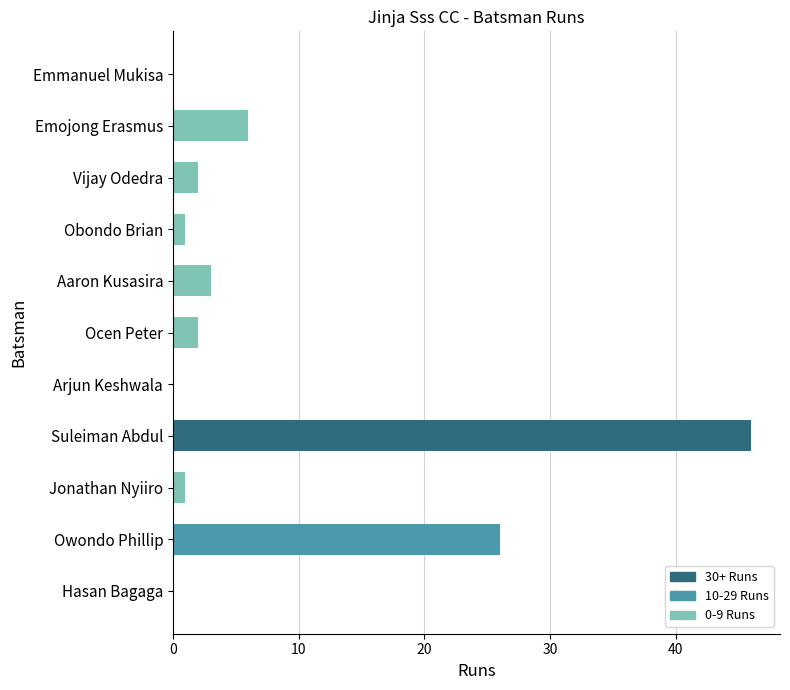

What is the maximum value shown in the chart?

46